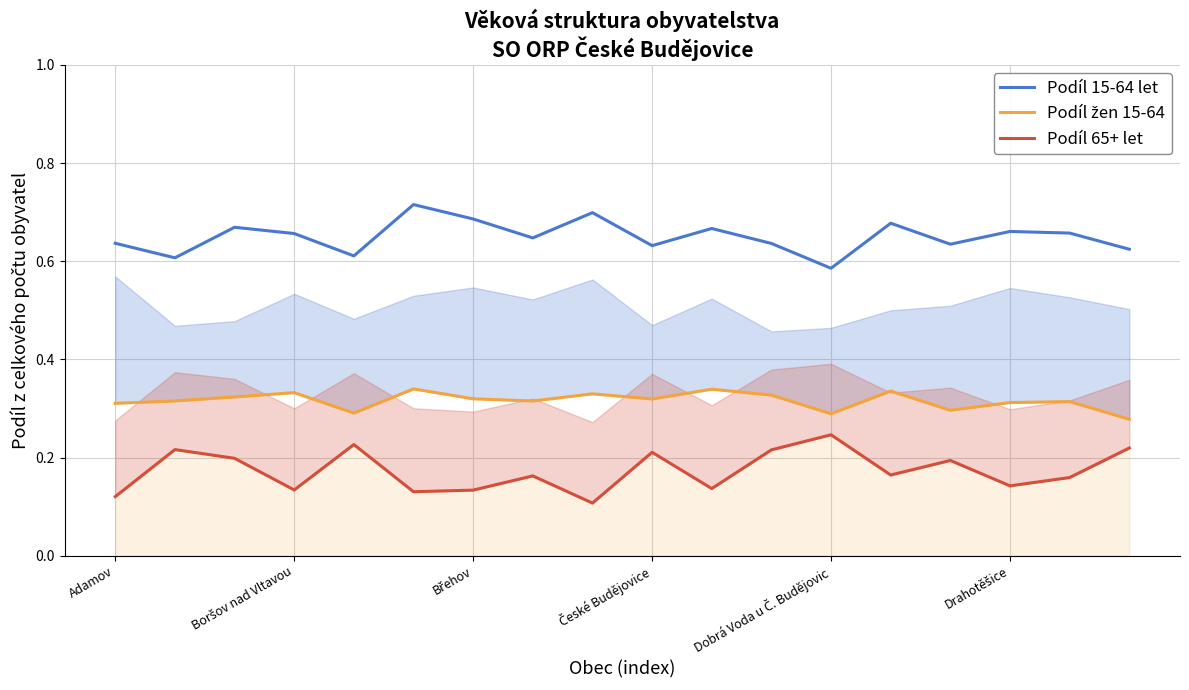

At how many categories does at least one series exceed 0?

18